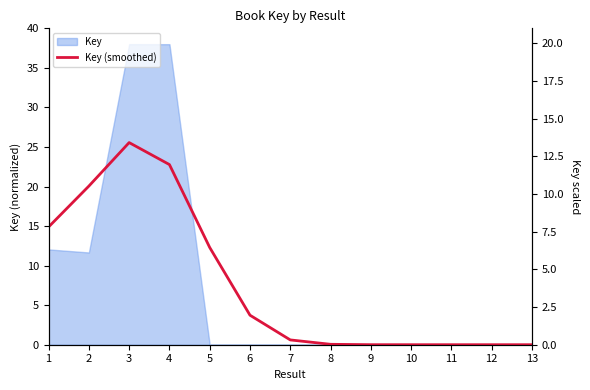

Where is the first local maximum?

3